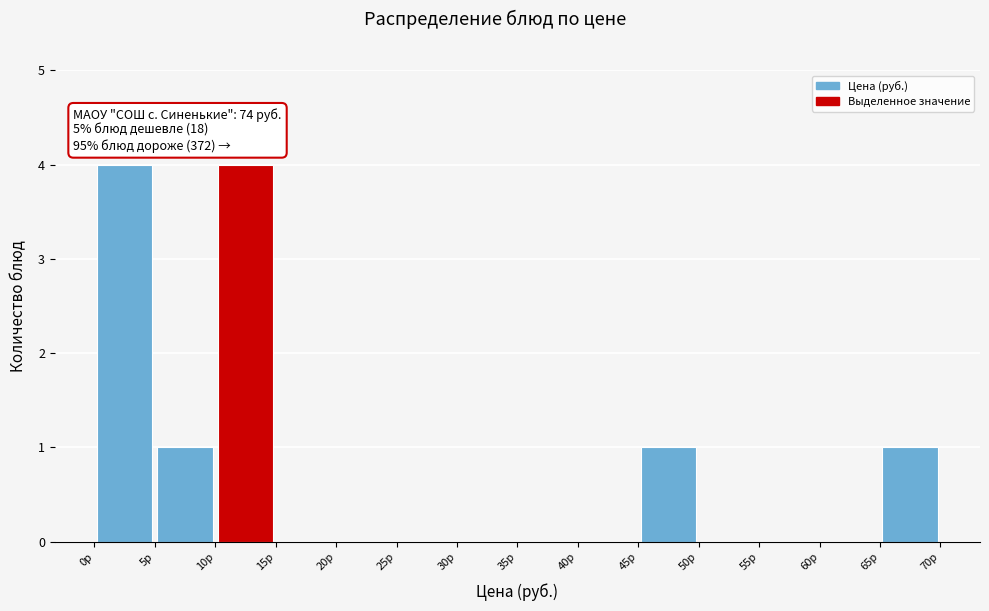

Reading left to right, list every bar in this chart as the range it spans on the x-axis followed by its height. The values are not printed on the chart, so give them approximately, as read against the axis.

0 to 5: 4
5 to 10: 1
10 to 15: 4
15 to 20: 0
20 to 25: 0
25 to 30: 0
30 to 35: 0
35 to 40: 0
40 to 45: 0
45 to 50: 1
50 to 55: 0
55 to 60: 0
60 to 65: 0
65 to 70: 1